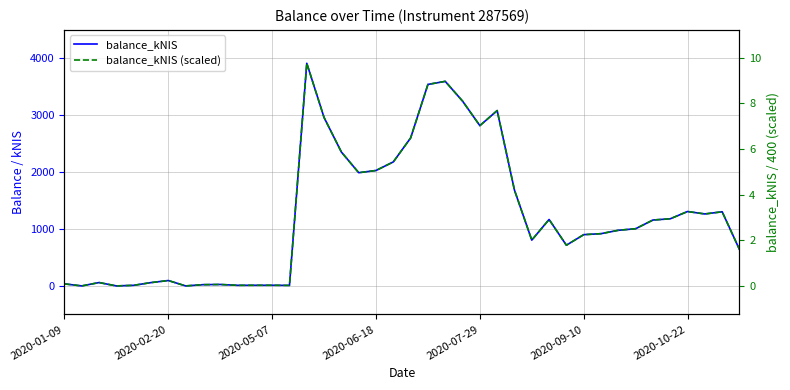

How many distinct data groups are displayed?

2